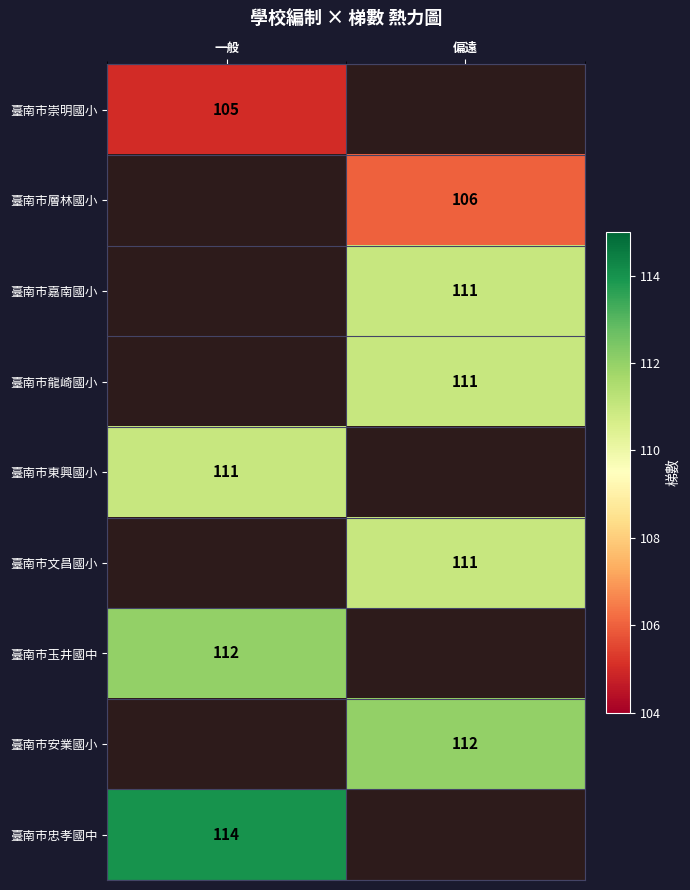

The value of 臺南市玉井國中 at 一般 is 112. True or false?

True